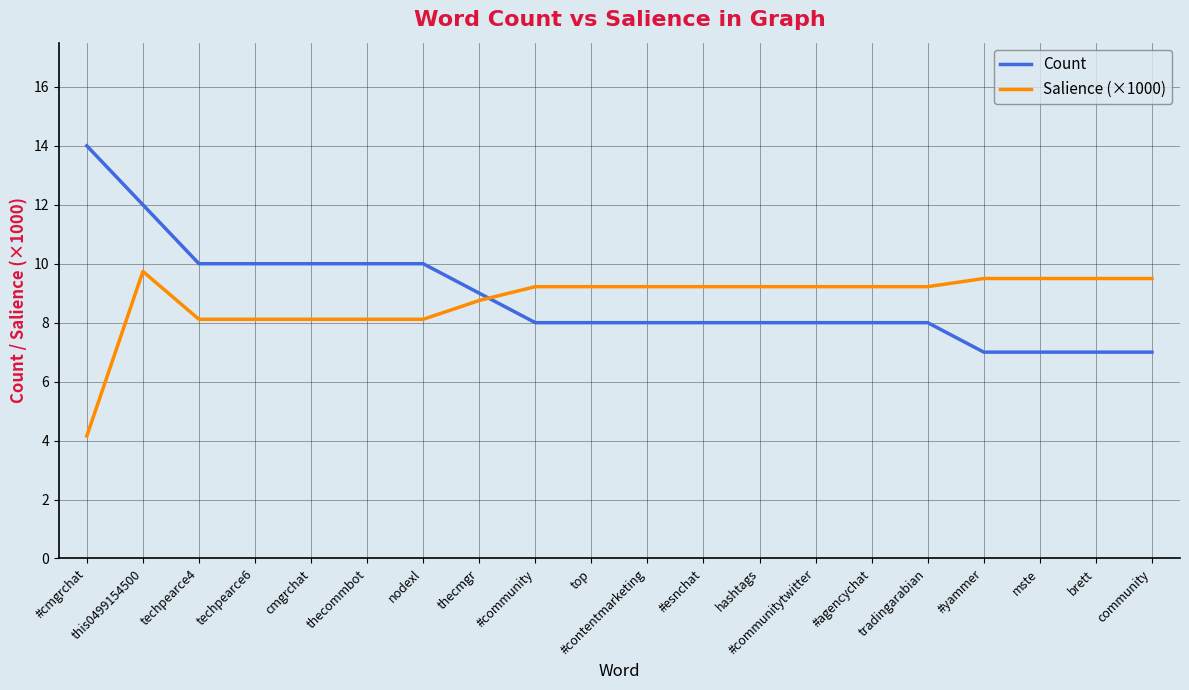

Is this an area chart (filled region under the line)?

No